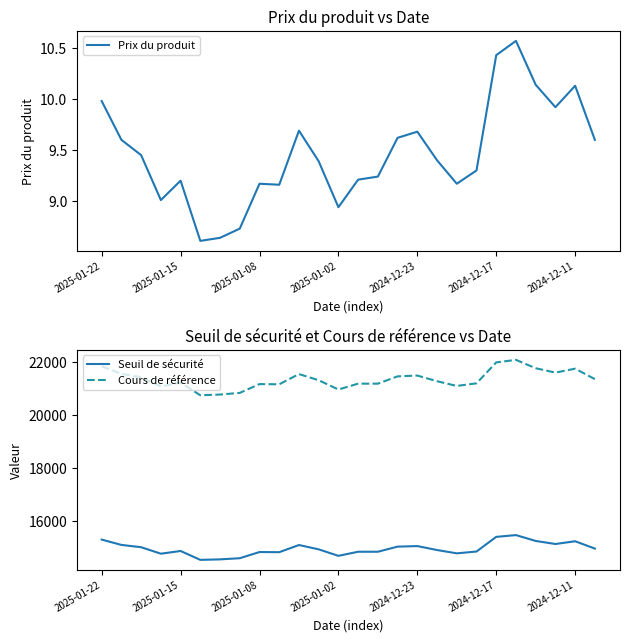

Does the chart have visible grid lines?

No